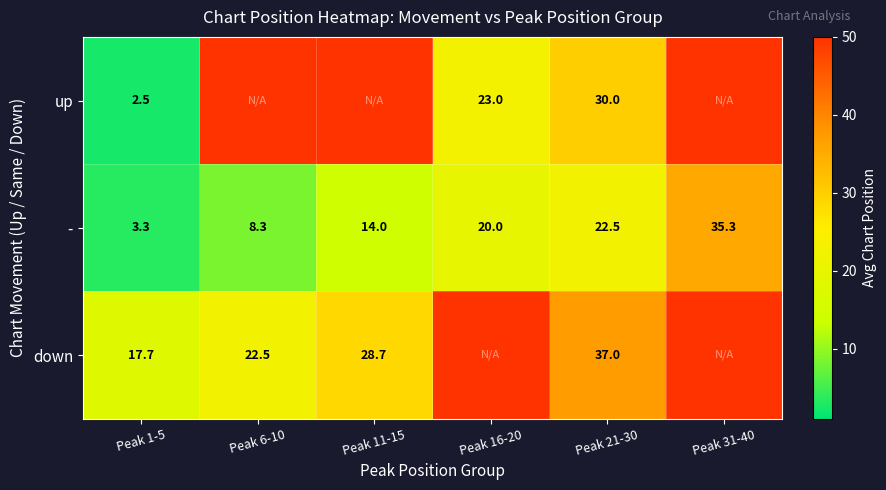

What is the approximate value of - at Peak 11-15?

14.0